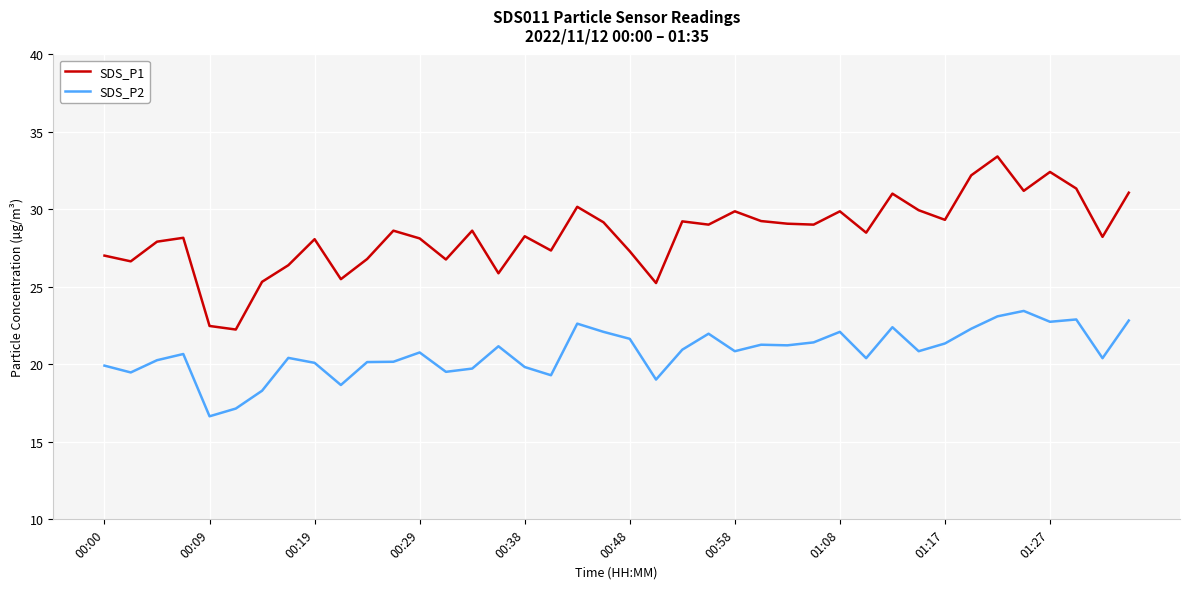

Rank the series by their maximum value, from highest to lowest.

SDS_P1, SDS_P2